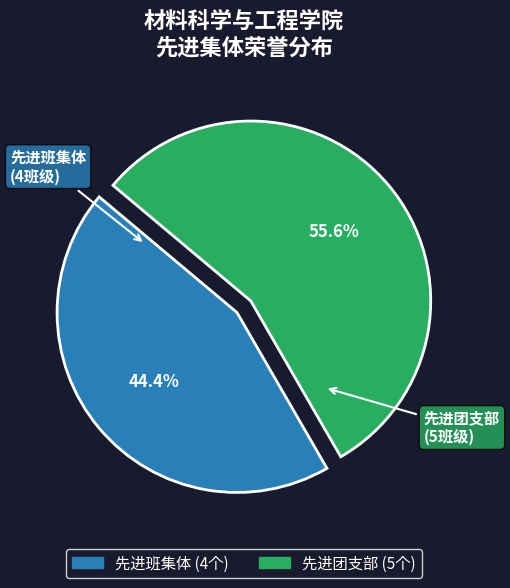

How many segments does this pie chart have?

2